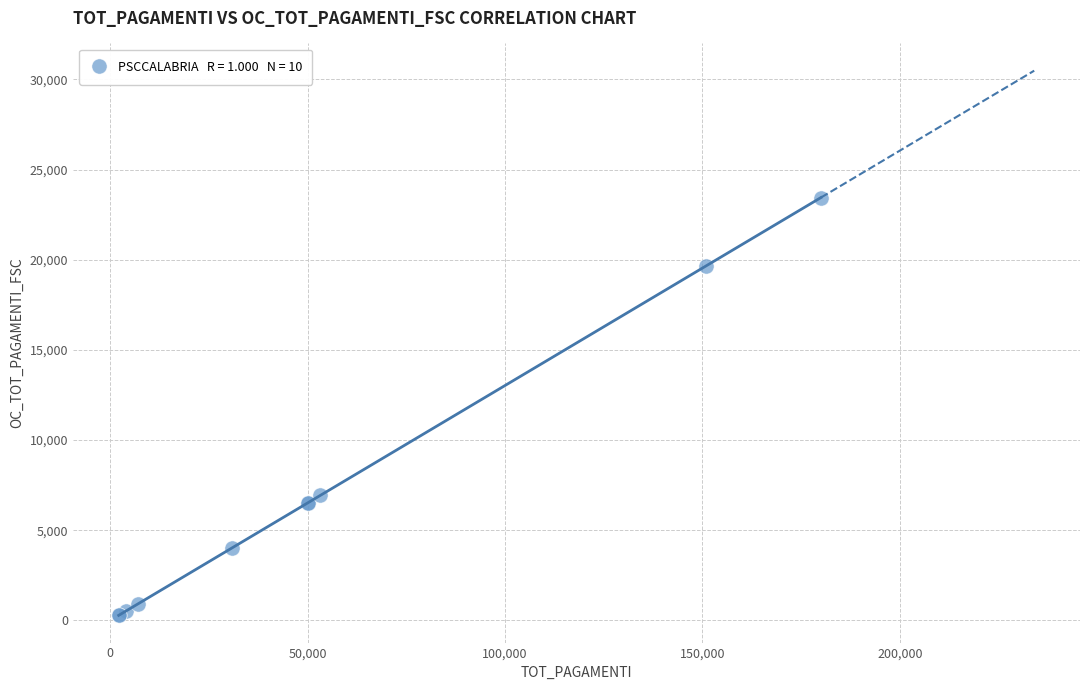

What Y value in the scatter plot is closest to 11863?

6933.9